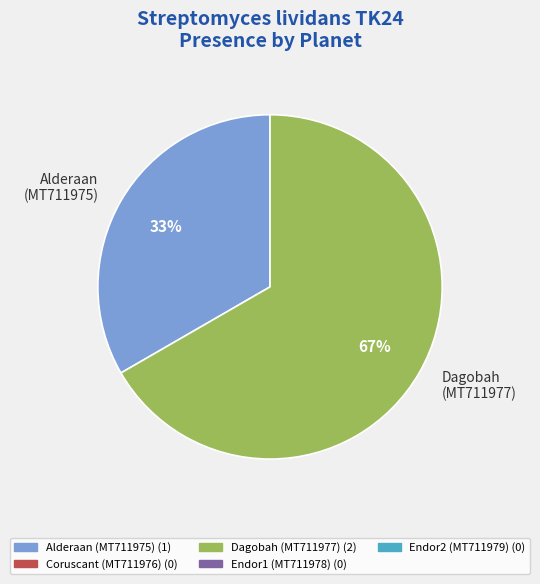

How many segments does this pie chart have?

2